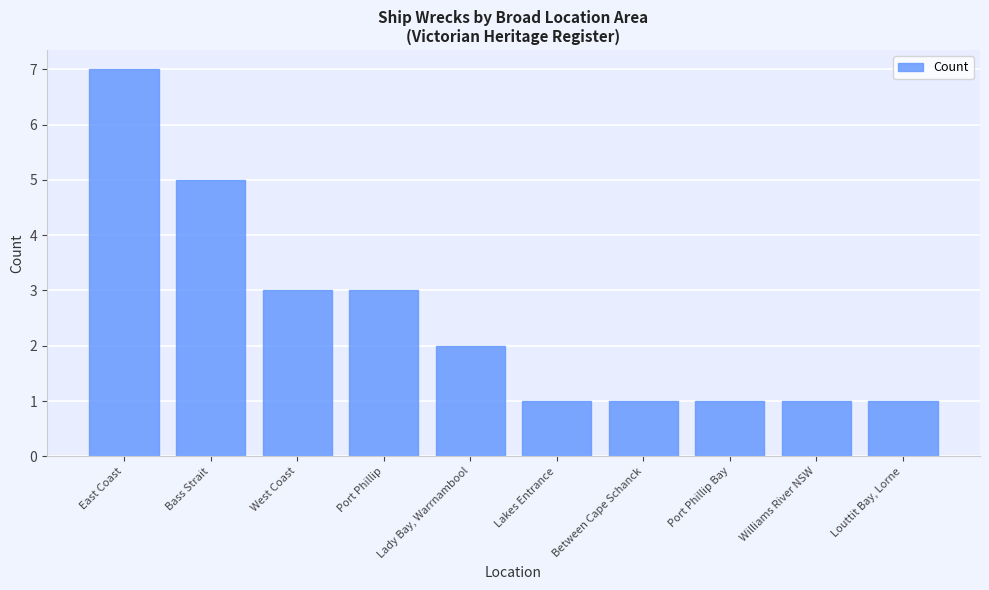

True or false: the data shows 1 at Louttit Bay, Lorne.

True